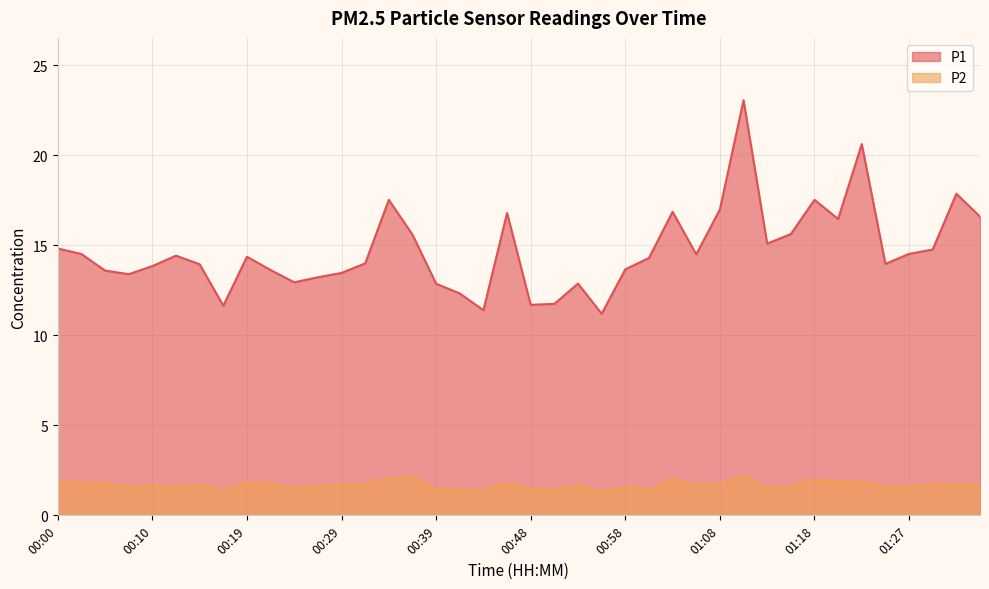

What is the approximate value of P1 at 01:15?

15.6